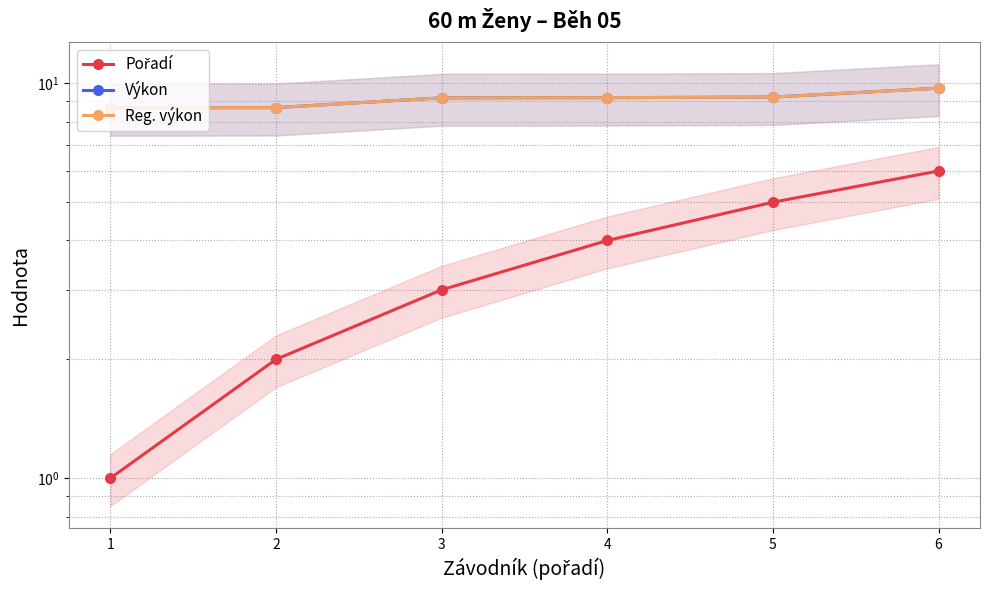

True or false: Výkon has more than 1 points higher than both neighbors.

False